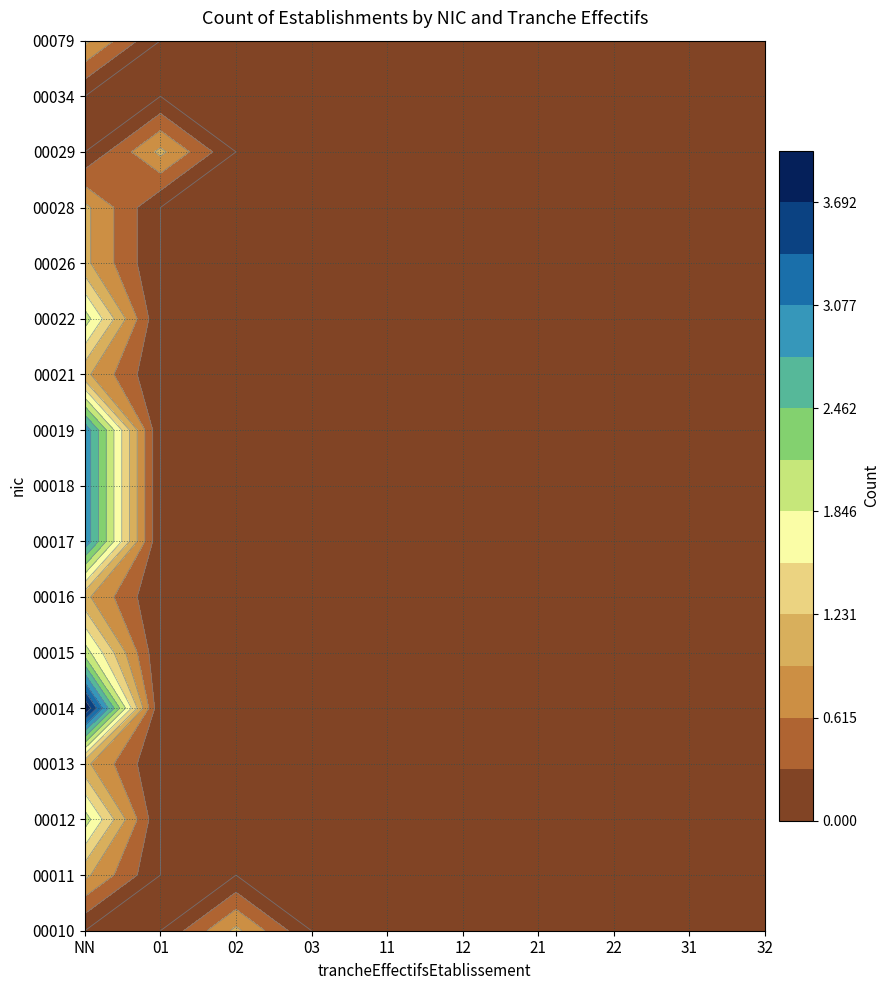

Reading left to right, what are all the values shown in this chart?

00010: 0	0	1	0	0	0	0	0	0	0
00028: 1	0	0	0	0	0	0	0	0	0
00015: 2	0	0	0	0	0	0	0	0	0
00016: 1	0	0	0	0	0	0	0	0	0
00022: 2	0	0	0	0	0	0	0	0	0
00012: 2	0	0	0	0	0	0	0	0	0
00014: 4	0	0	0	0	0	0	0	0	0
00017: 3	0	0	0	0	0	0	0	0	0
00018: 3	0	0	0	0	0	0	0	0	0
00019: 3	0	0	0	0	0	0	0	0	0
00021: 1	0	0	0	0	0	0	0	0	0
00026: 1	0	0	0	0	0	0	0	0	0
00029: 0	1	0	0	0	0	0	0	0	0
00011: 1	0	0	0	0	0	0	0	0	0
00034: 0	0	0	0	0	0	0	0	0	0
00079: 1	0	0	0	0	0	0	0	0	0
00013: 1	0	0	0	0	0	0	0	0	0
00020: 0	0	0	0	0	0	0	0	0	0